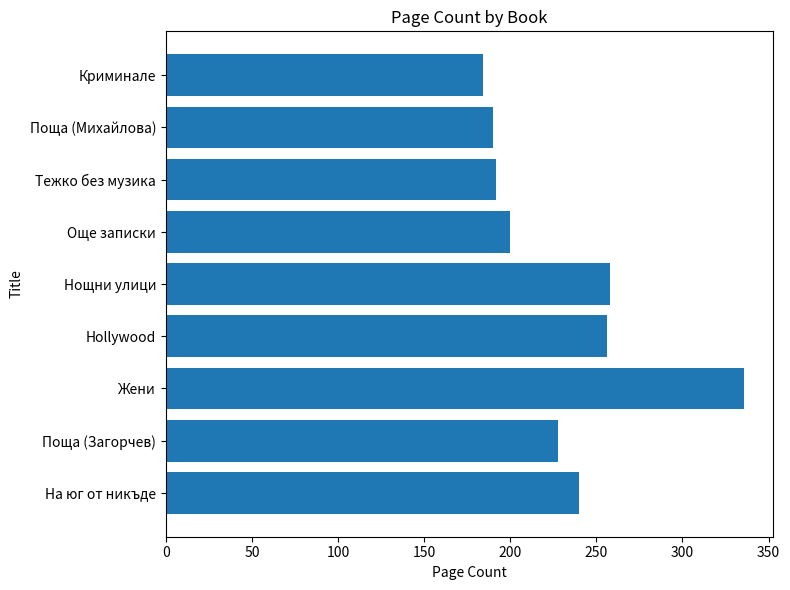

What is the change in value from Нощни улици to Криминале?

-74